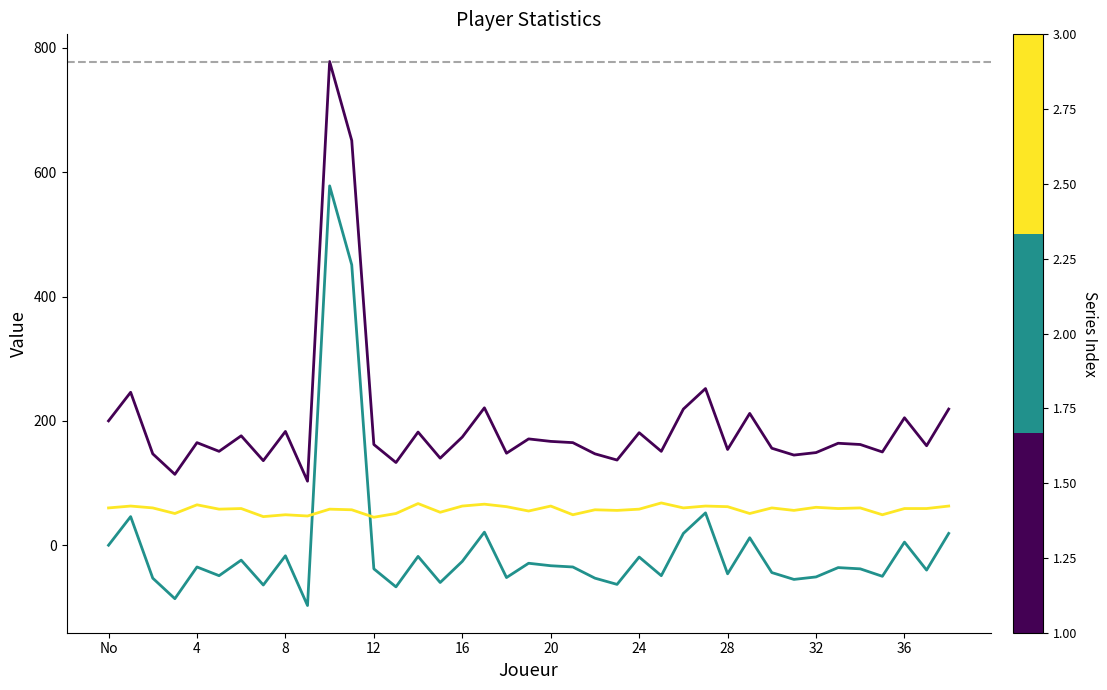

What is the maximum value shown in the chart?

778